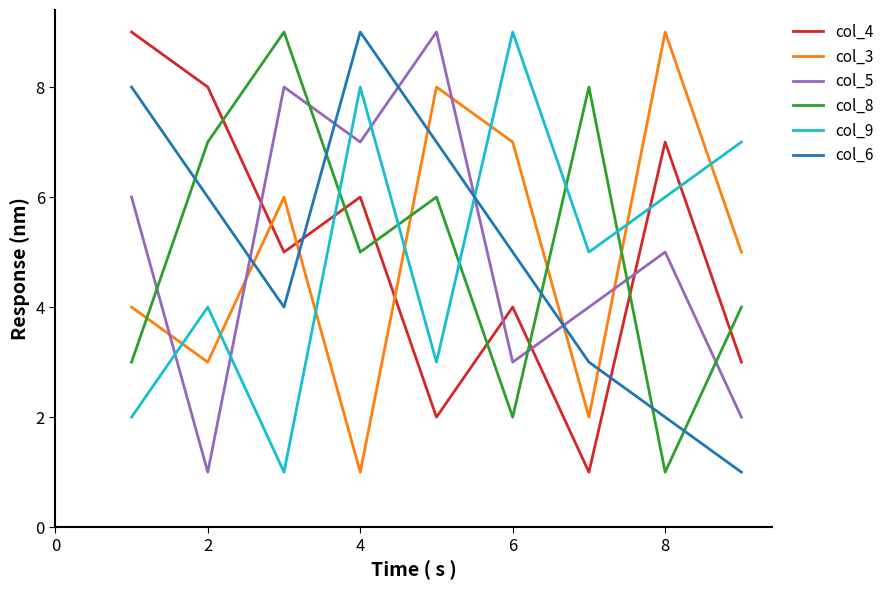

Which series ends up on top after the final intersection of col_6 and col_3?

col_3